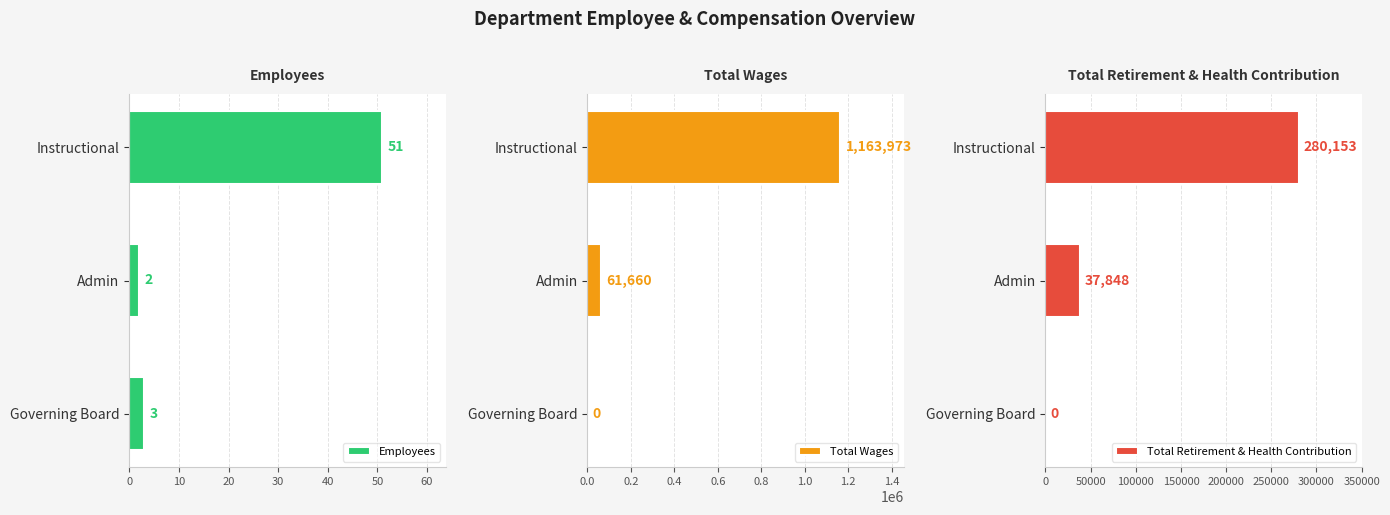

The Employees series shows 2 at Admin. True or false?

True